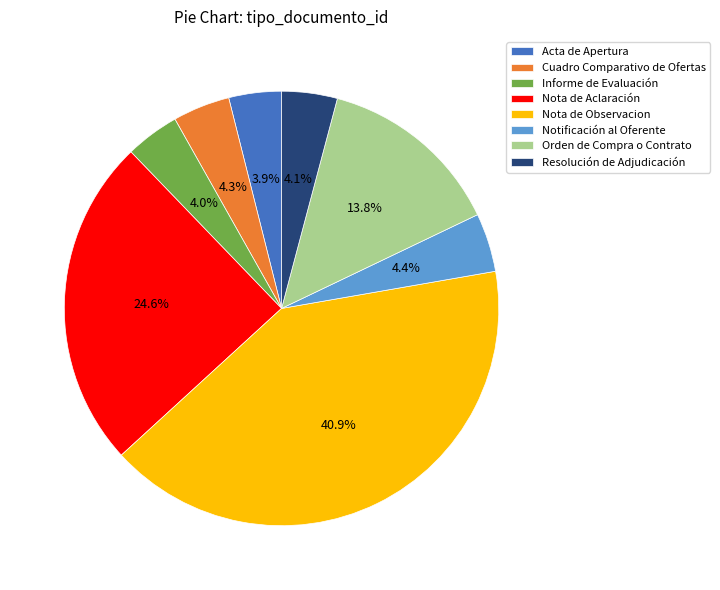

Is the sum of Notificación al Oferente and Orden de Compra o Contrato greater than half?

No